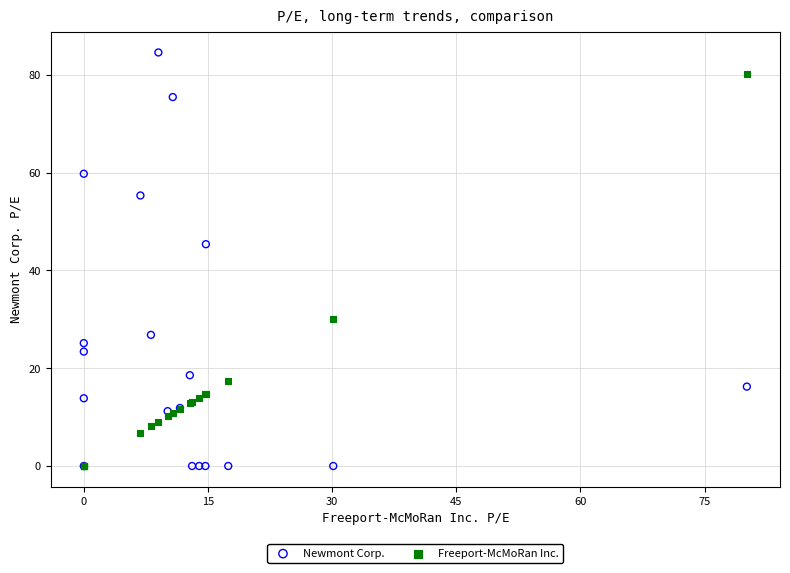

In the Newmont Corp. series, what Y value is closest to 42?

45.4